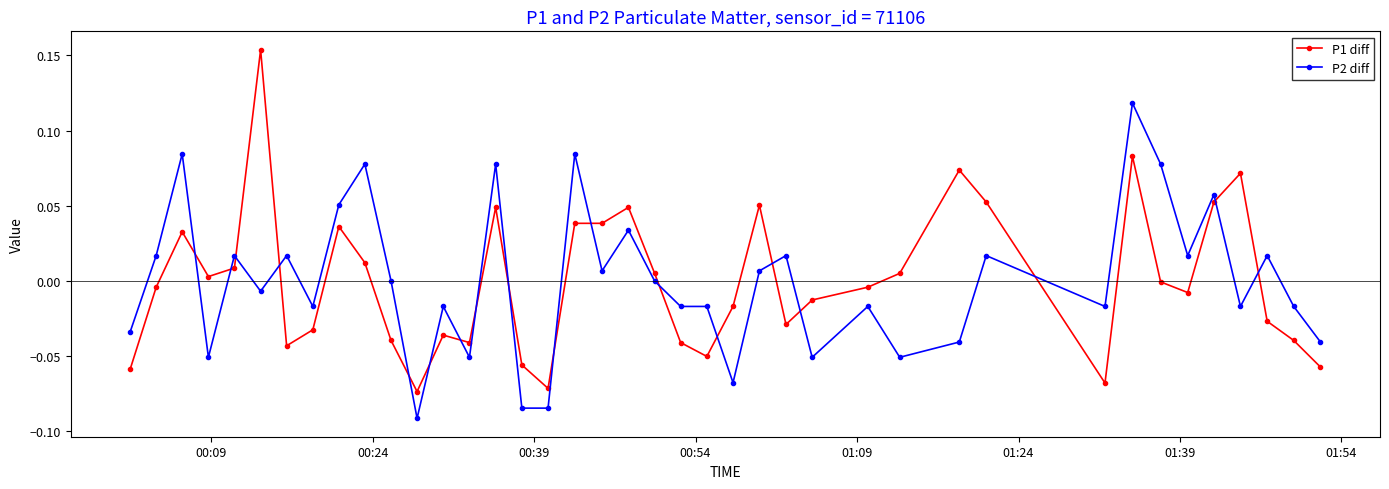

How many times do P1 diff and P2 diff cross each other?

18